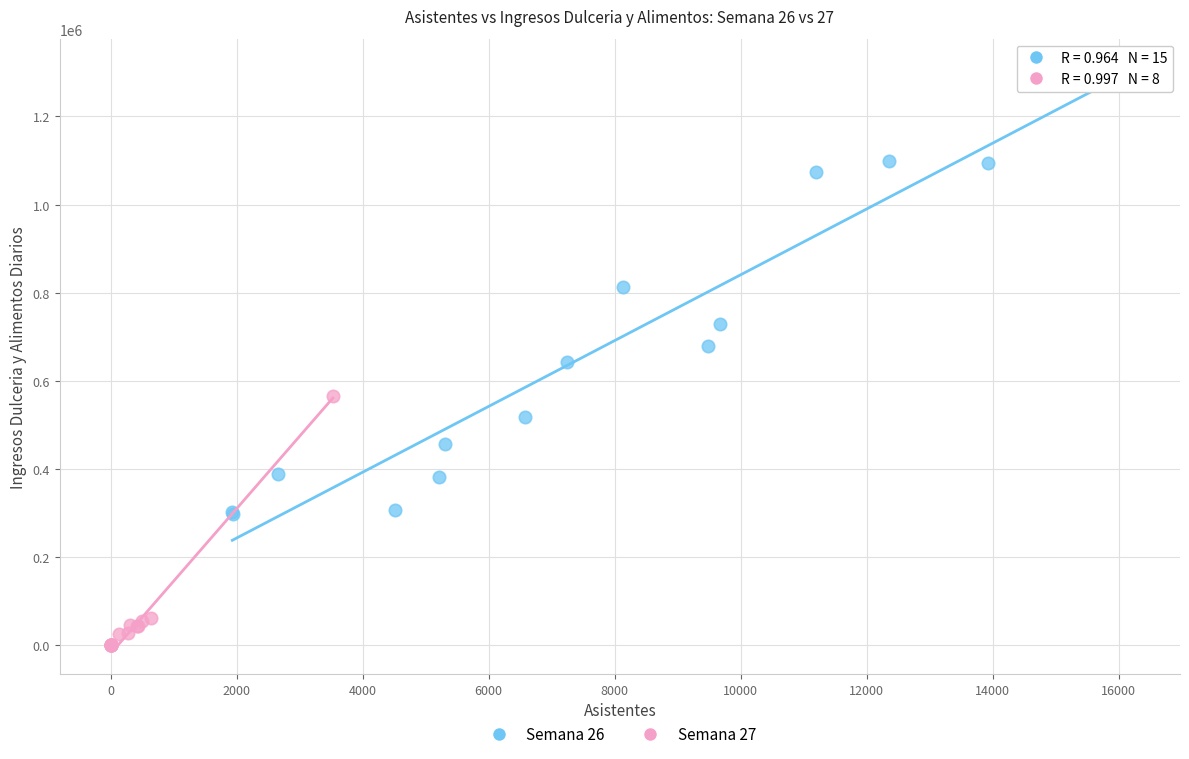

Which series reaches the minimum Y coordinate?

Semana 27